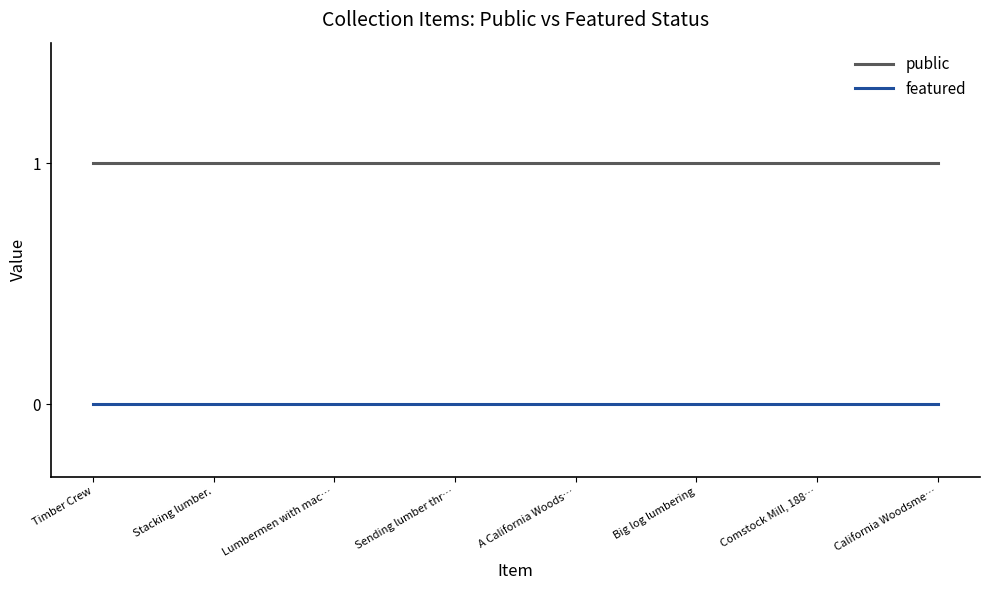

List the series in order of their overall mean, highest first.

public, featured